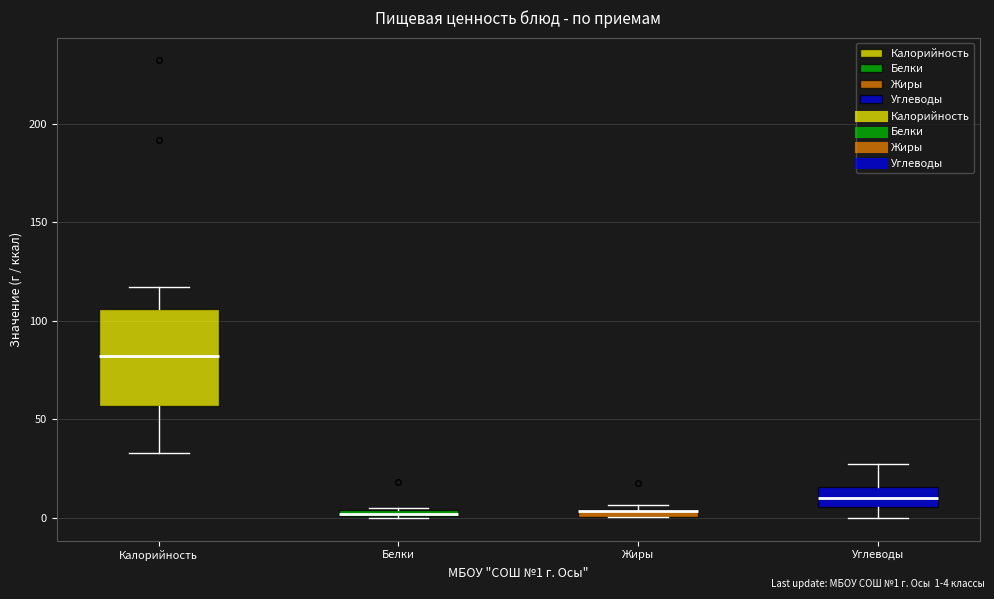

Which box is the tallest, from its lower edge to its upper edge?

Калорийность